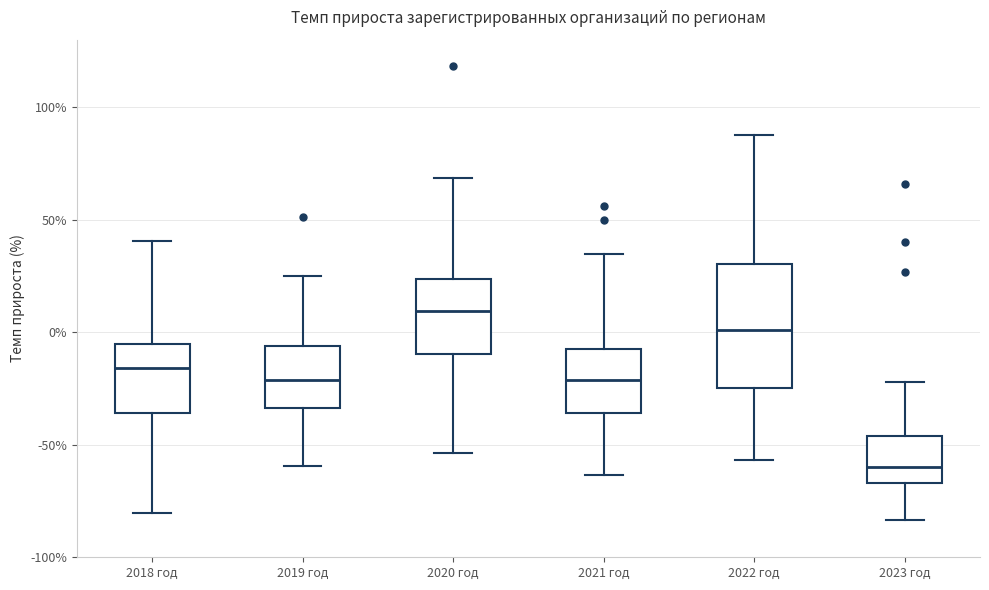

Where does the lower whisker of the box for 2023 год end on the y-axis? The values are not printed on the chart, so give them approximately, as read against the axis.

-85